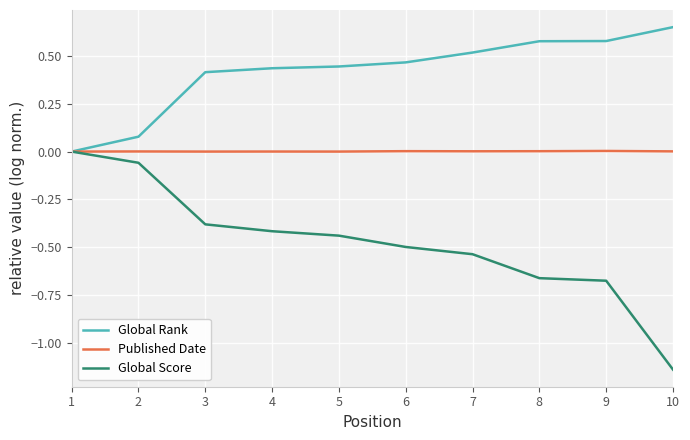

Which category has the lowest value in the Global Score series?

10